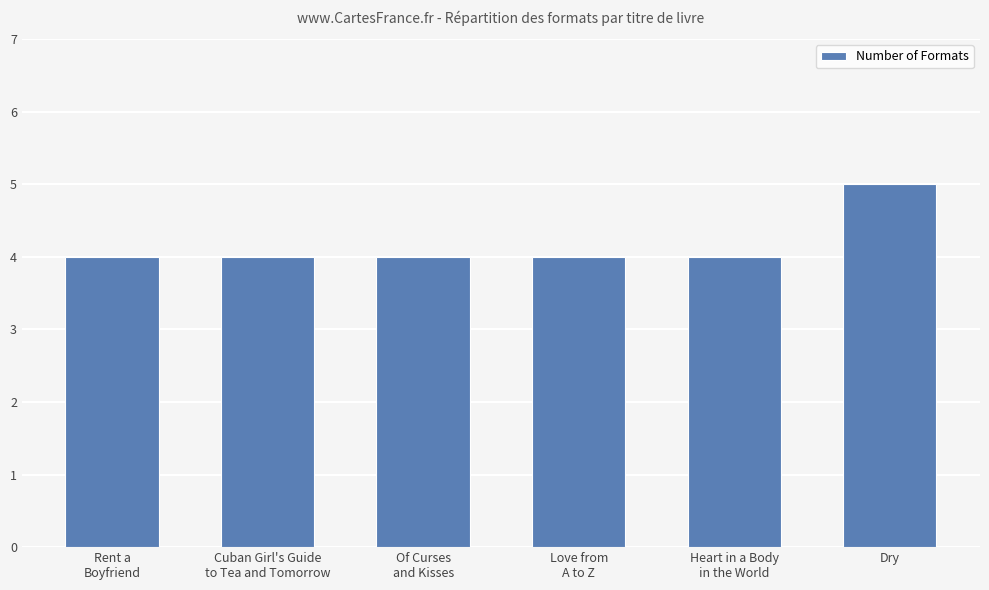

Is it true that the value at Rent a
Boyfriend is 6?

False